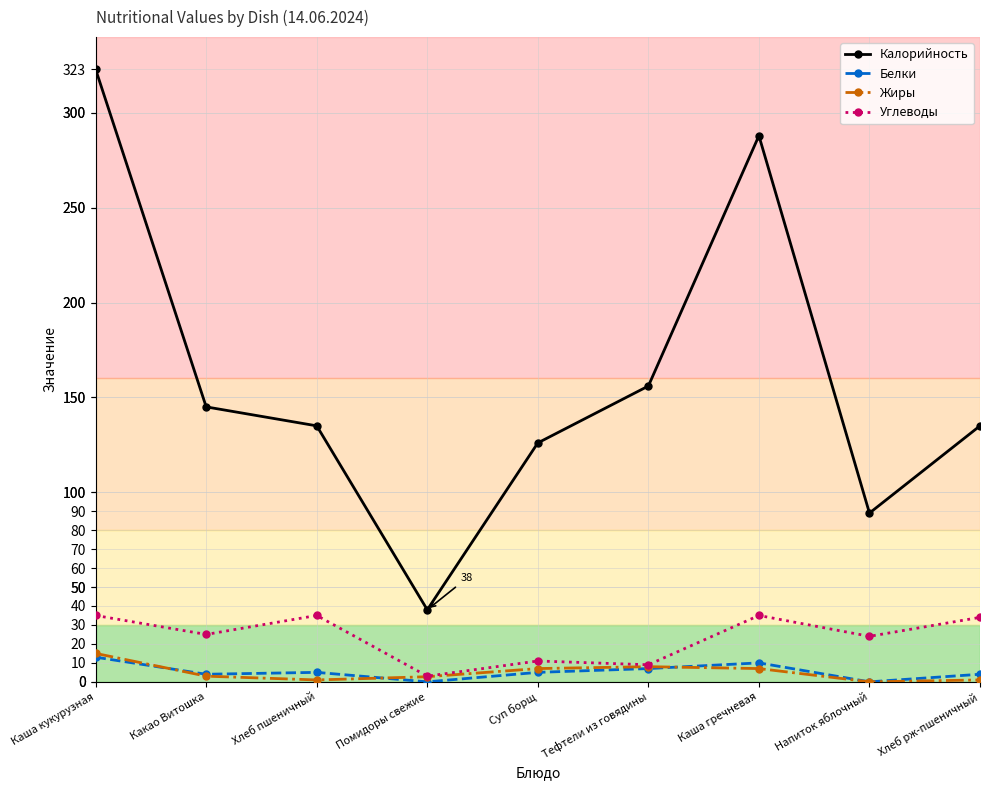

At which category does Калорийность reach its first local valley?

Помидоры свежие